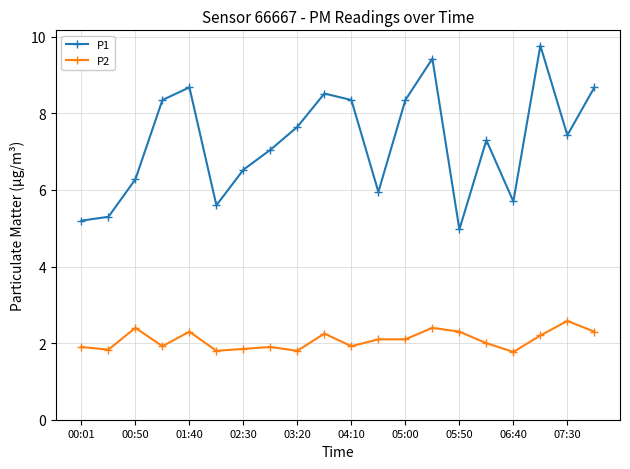

What are all the series names shown in the legend?

P1, P2